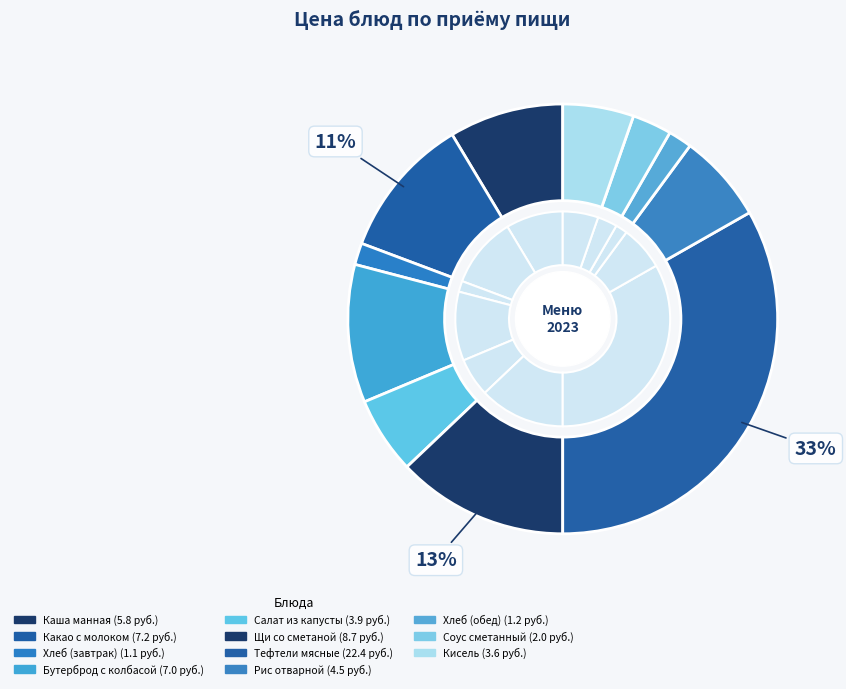

What percentage is the Хлеб (завтрак) slice, to the nearest percent?

2%